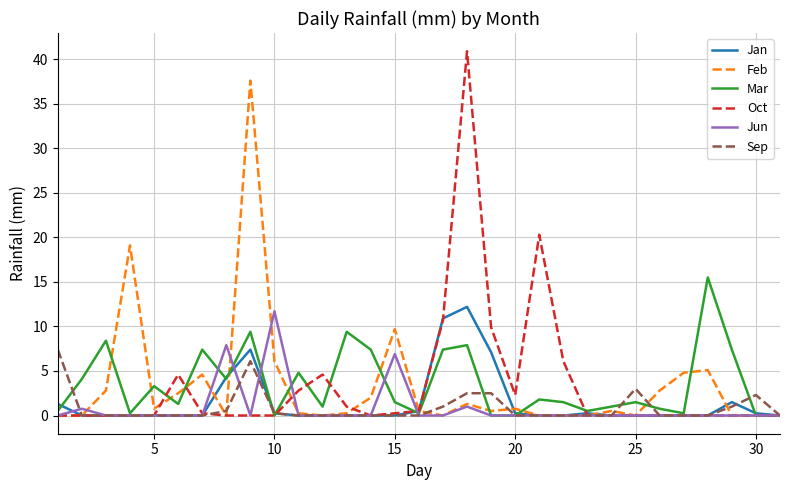

What is the highest value of the Mar series?

15.5